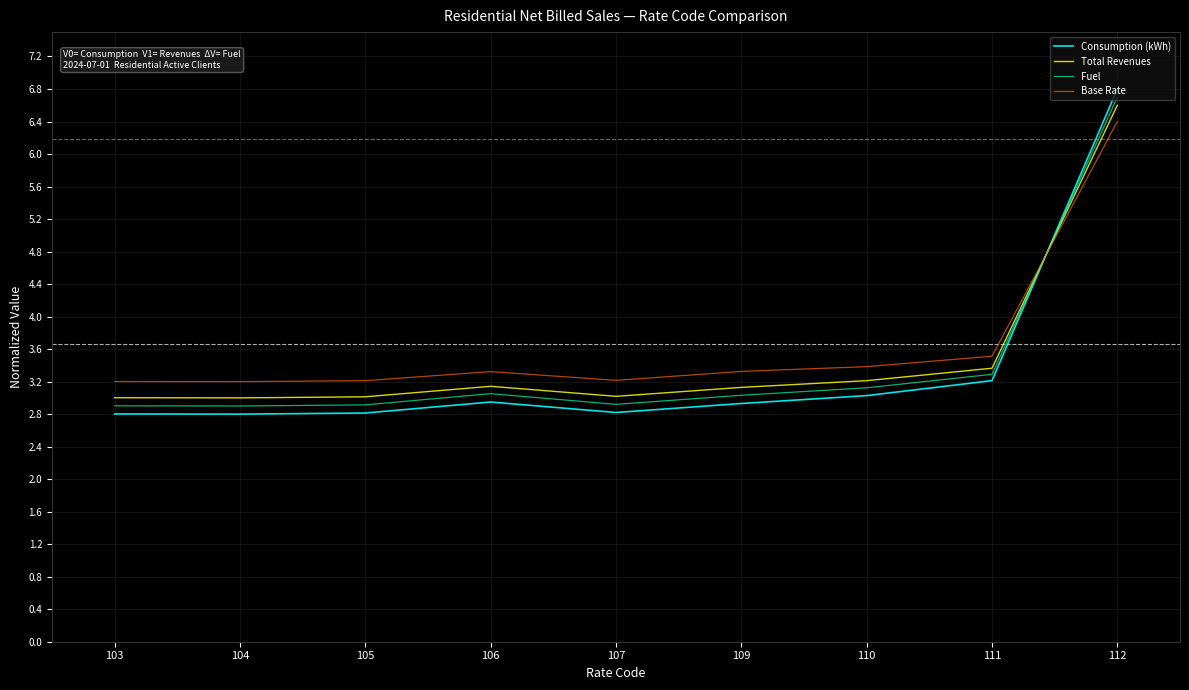

Is the value of Total Revenues at 109 greater than the value of Base Rate at 110?

No